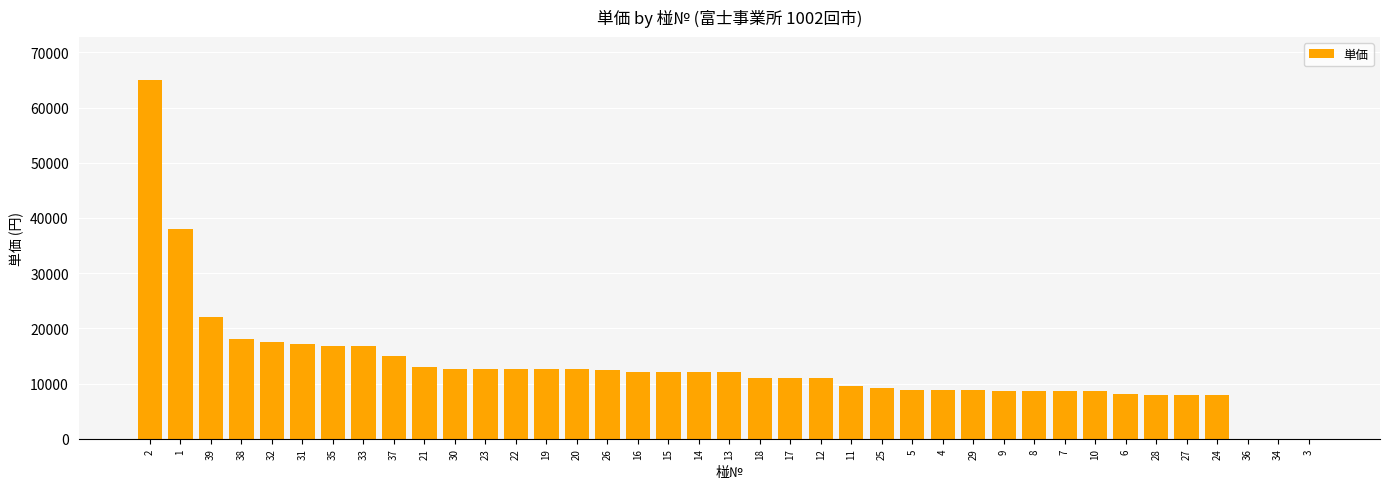

At which label is the value closest to 32500?

1